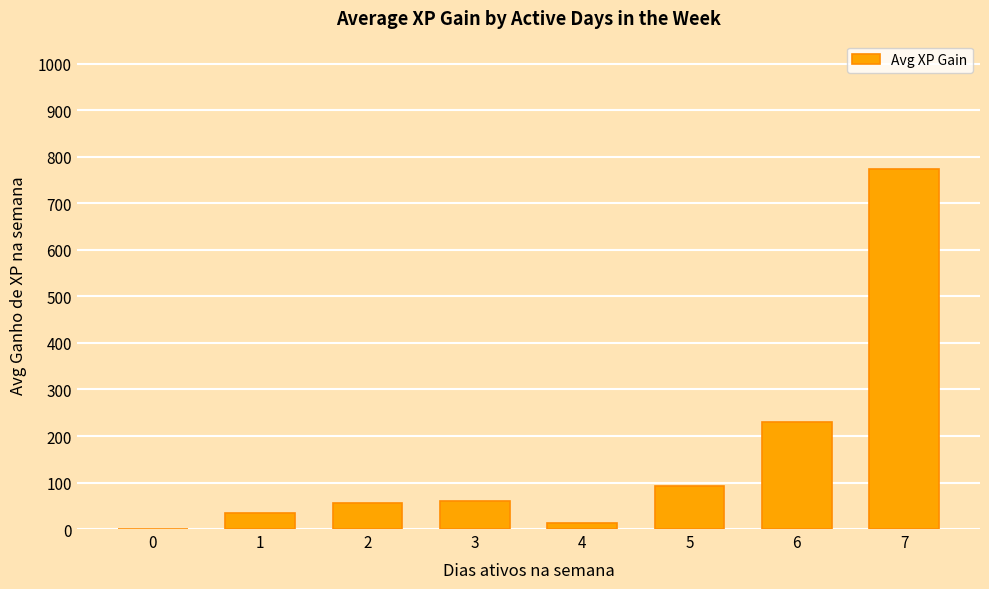

What is the sum of the values at 5 and 3?

151.5